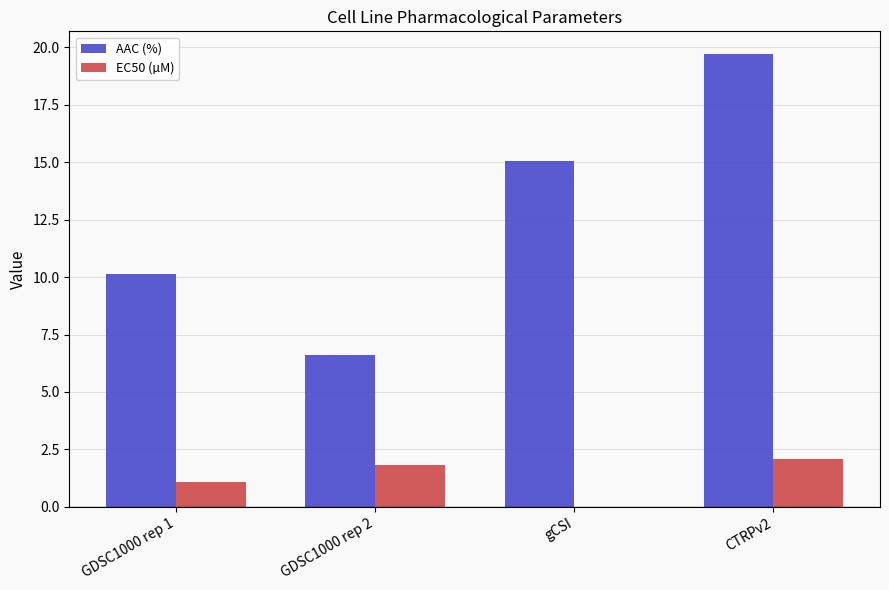

How many groups of bars are there?

4